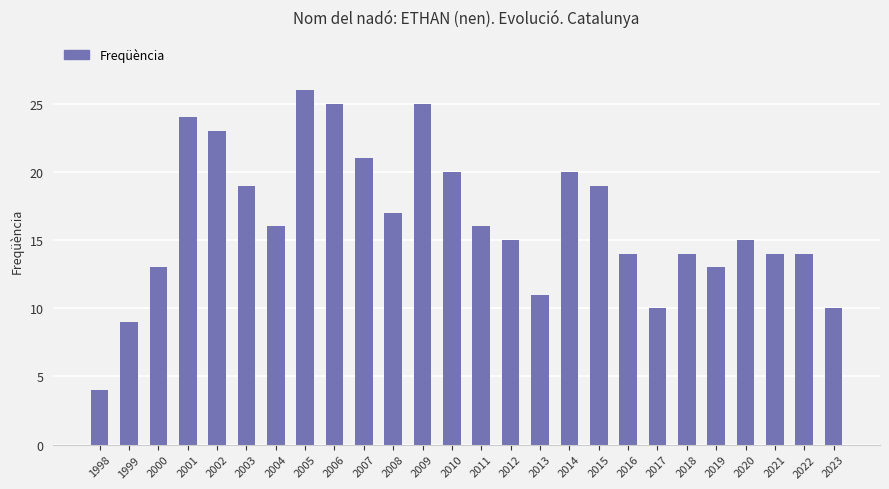

Count the number of categories in the chart.

26